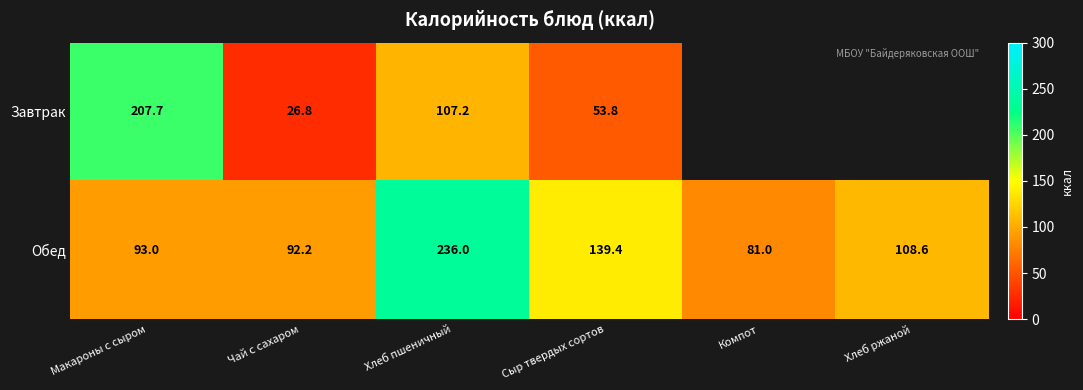

Rank the categories by Обед value from highest to lowest.

Хлеб пшеничный, Сыр твердых сортов, Хлеб ржаной, Макароны с сыром, Чай с сахаром, Компот